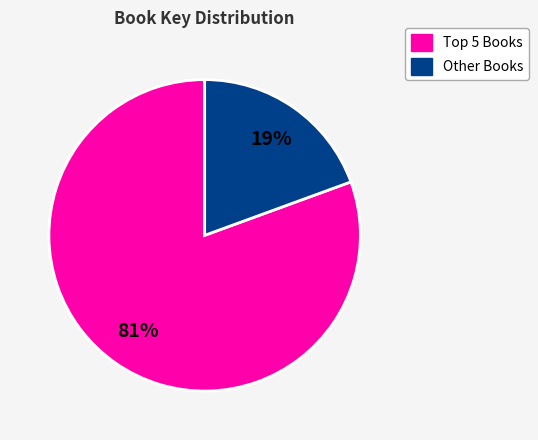

Does any single category account for the majority?

Yes